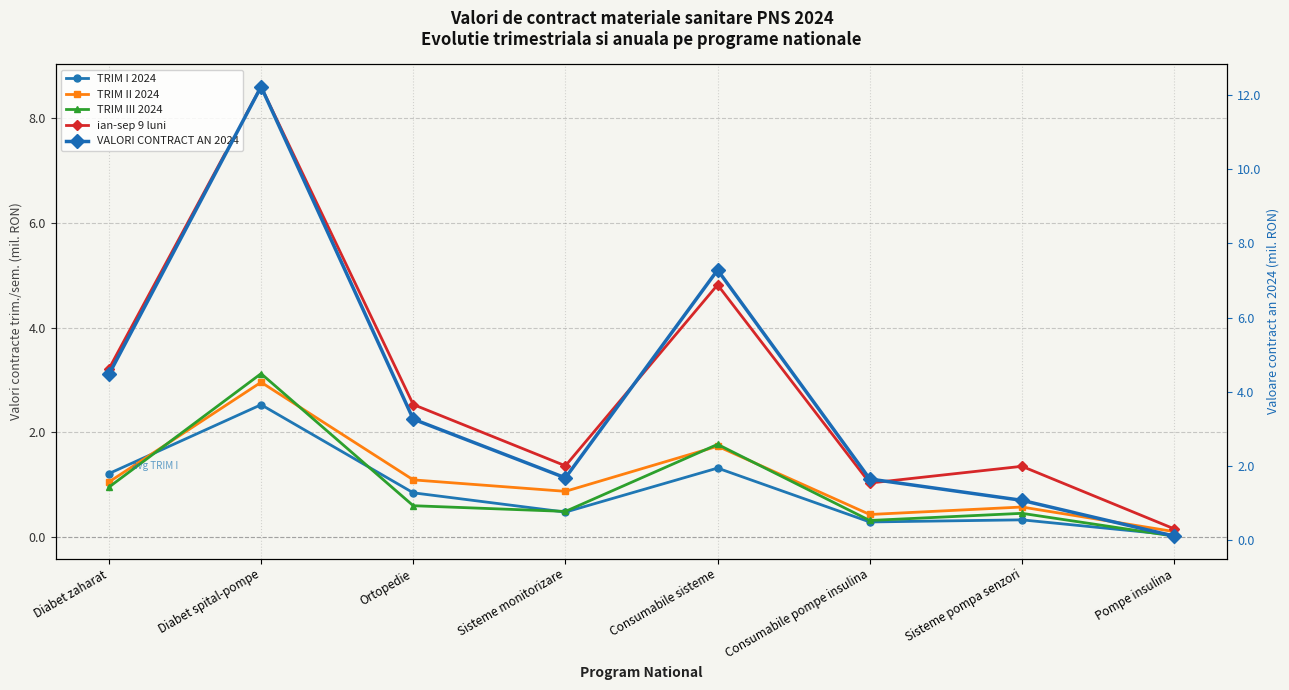

At how many categories does at least one series exceed 2?

4